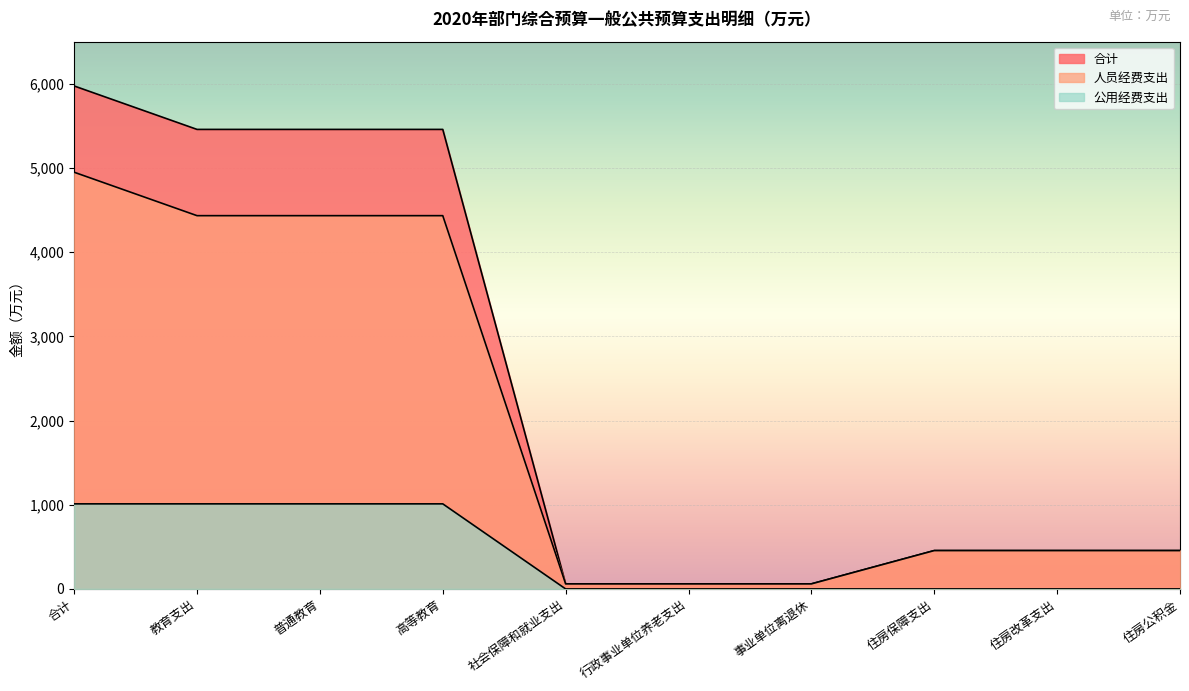

The value of 公用经费支出 at 教育支出 is 1010.5. True or false?

True